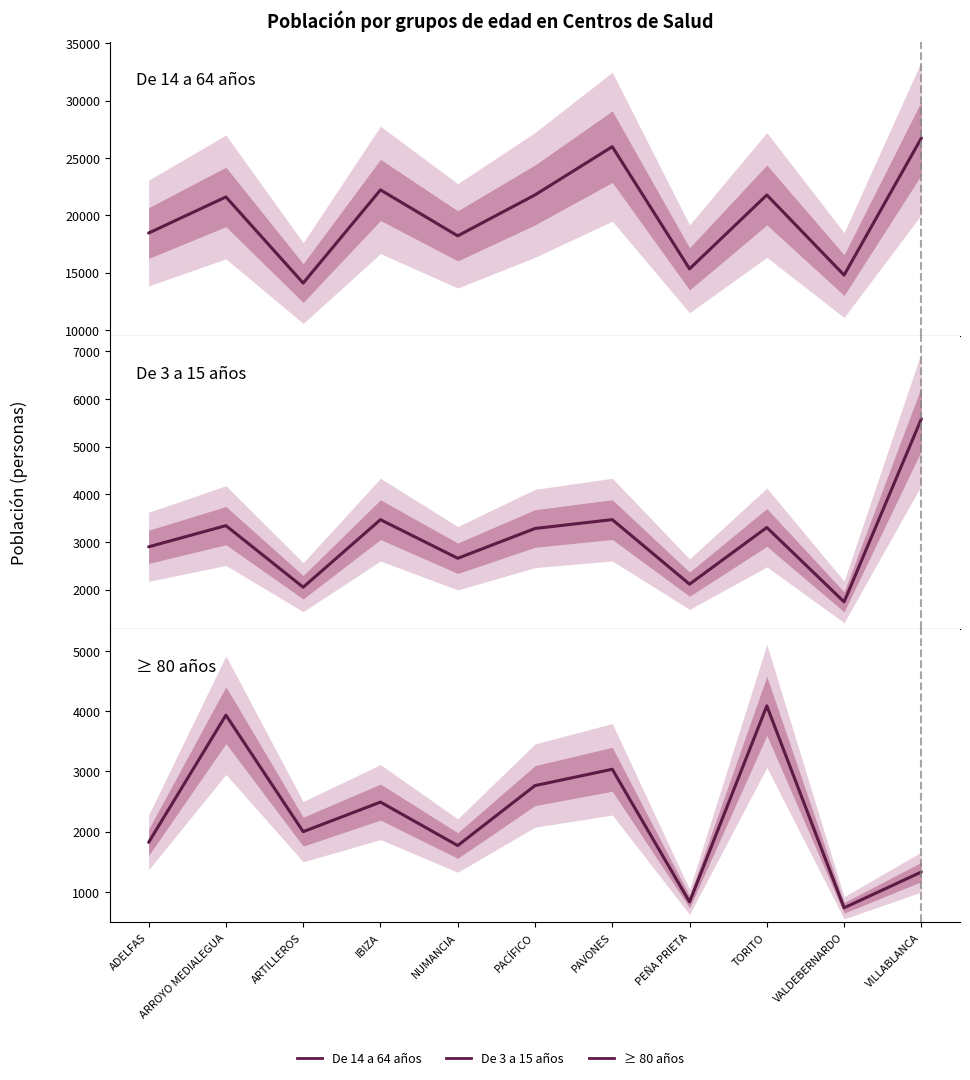

Is it true that ≥ 80 años equals 2765 at PACÍFICO?

True